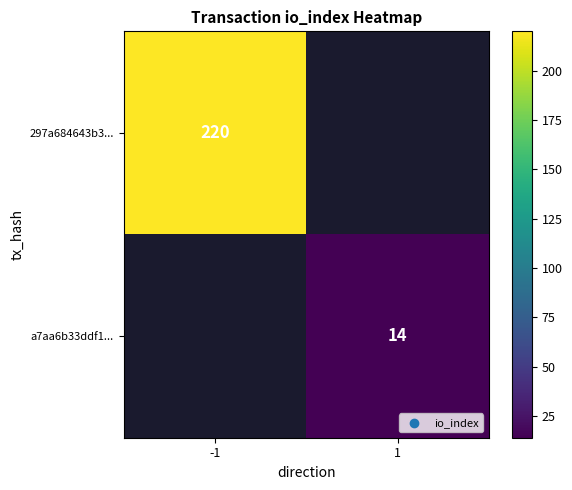

The value of 297a684643b3... at -1 is 220. True or false?

True